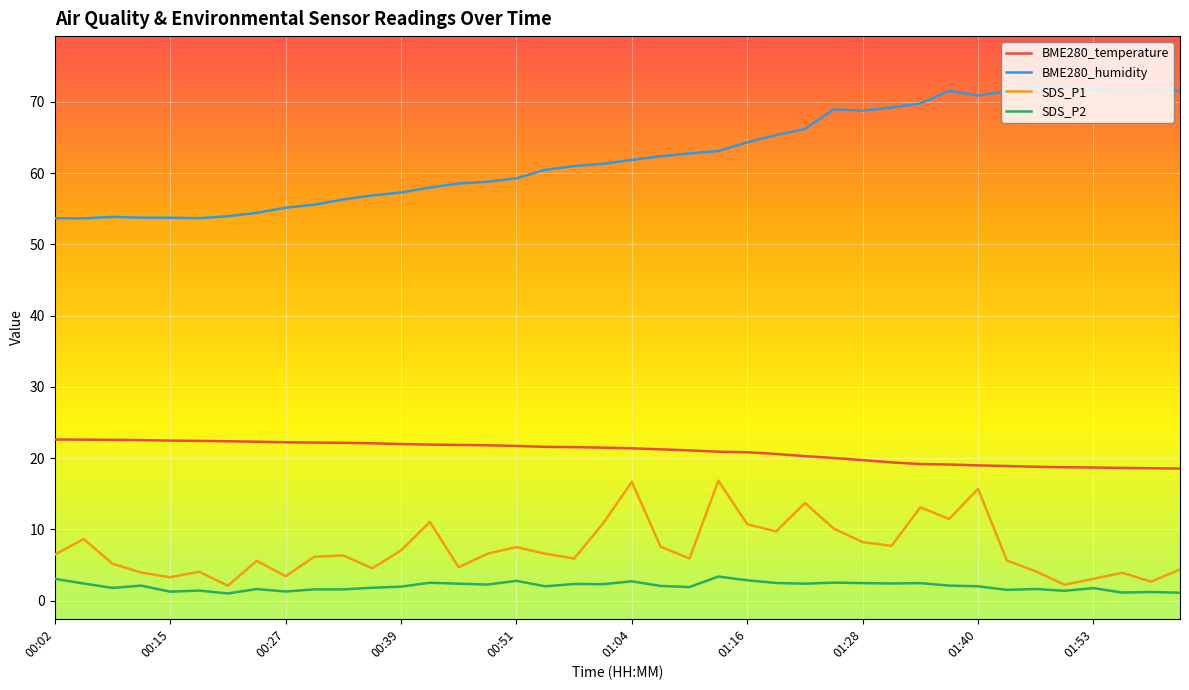

What are all the series names shown in the legend?

BME280_temperature, BME280_humidity, SDS_P1, SDS_P2